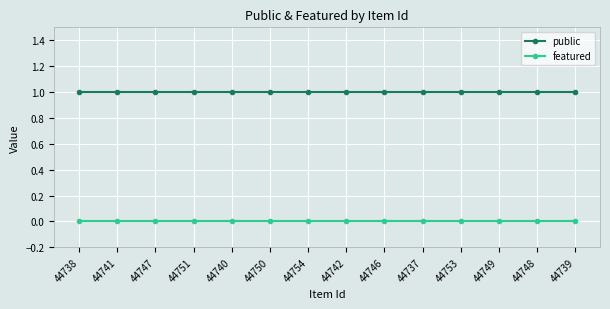

What is the sum of all public values?

14